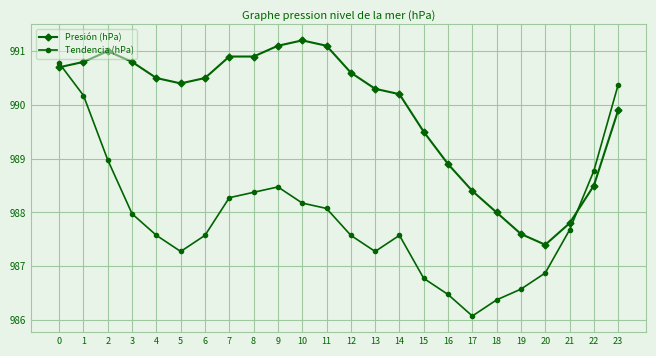

True or false: Tendencia (hPa) has more than 0 interior local peaks.

True